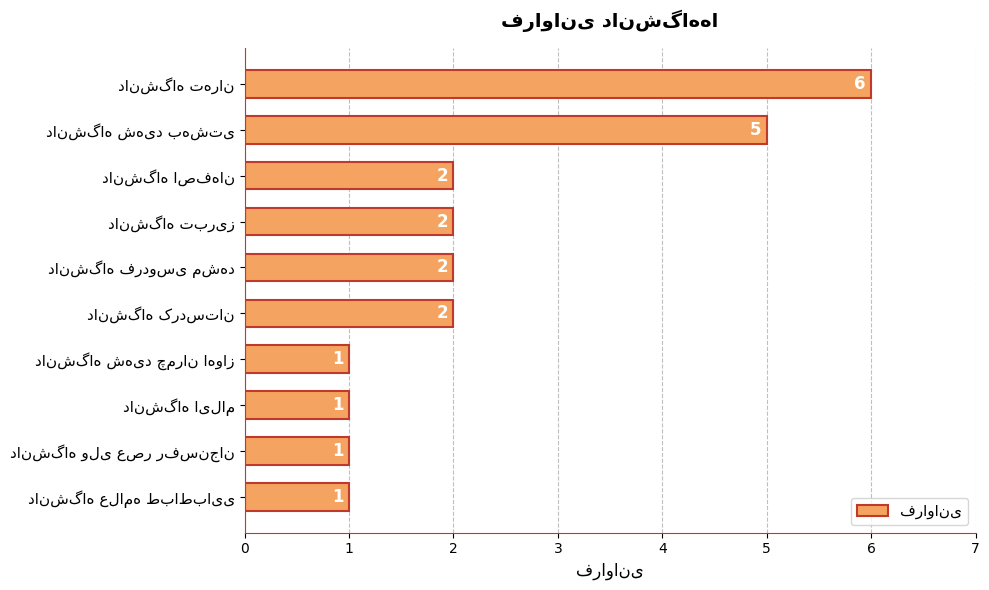

Reading top to bottom, list all the values displayed in this chart.

6	5	2	2	2	2	1	1	1	1